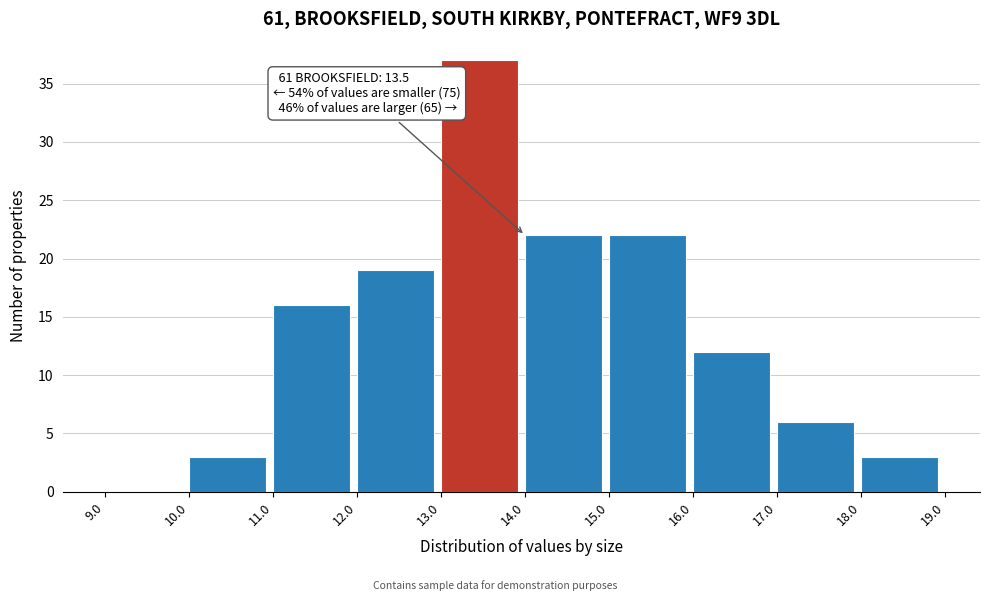

Over which range of the x-axis is the bar tallest?

13.0 to 14.0